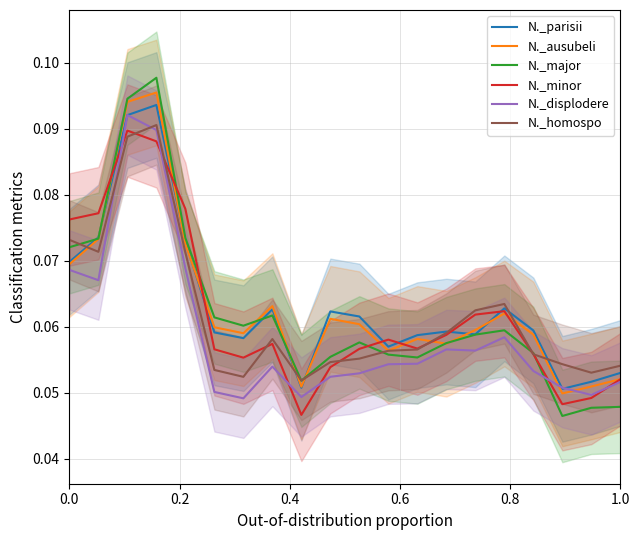

Is it true that N._displodere equals 0.2 at 0.4?

False